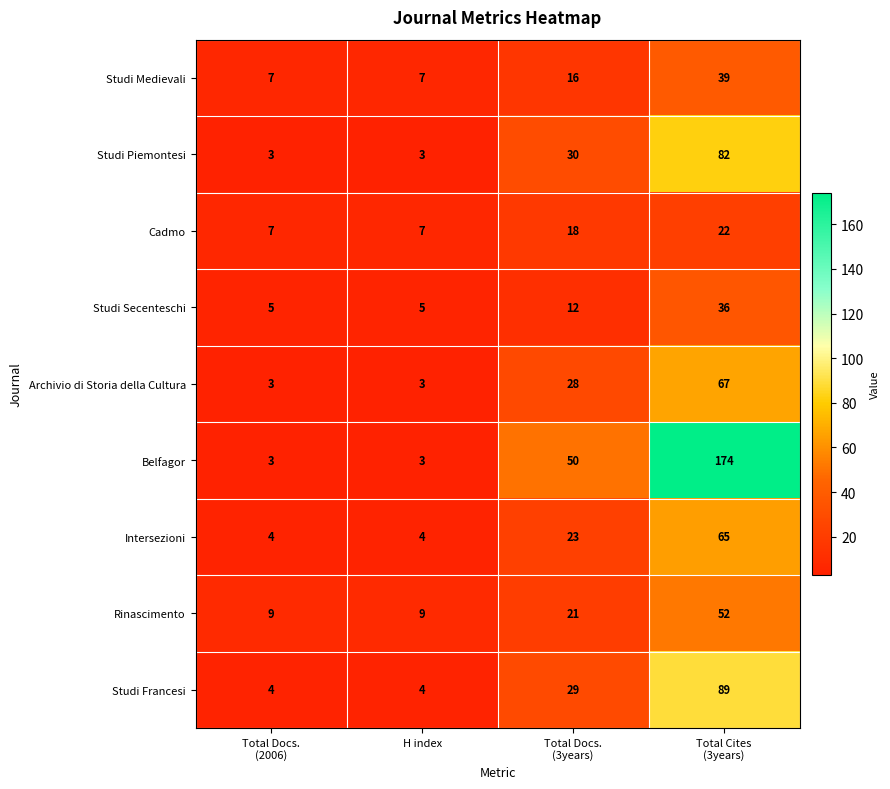

What is the average value of the Studi Francesi series?

32